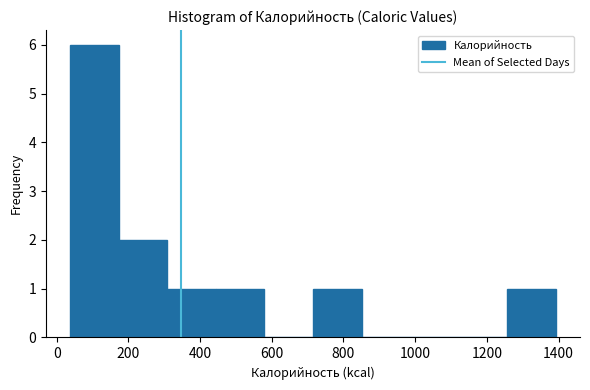

Reading left to right, list every bar in this chart as the range it spans on the x-axis followed by its height. Neither the bar edges nor the heights are printed on the chart, so give them approximately, as read against the axes.

40 to 180: 6
180 to 300: 2
300 to 440: 1
440 to 580: 1
580 to 720: 0
720 to 860: 1
860 to 980: 0
980 to 1120: 0
1120 to 1260: 0
1260 to 1400: 1